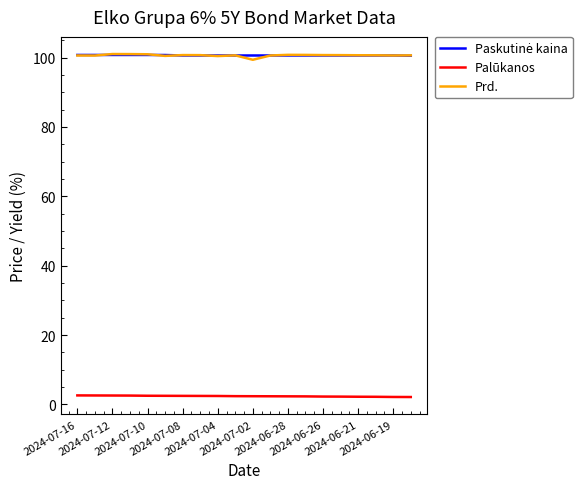

What is the minimum value shown in the chart?

2.1